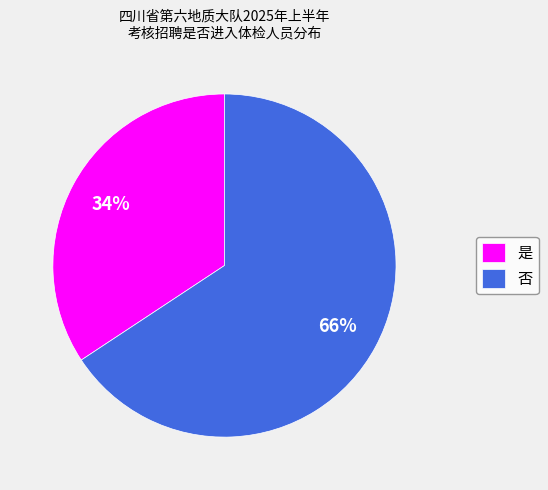

To the nearest percent, what is the average slice percentage?

50%